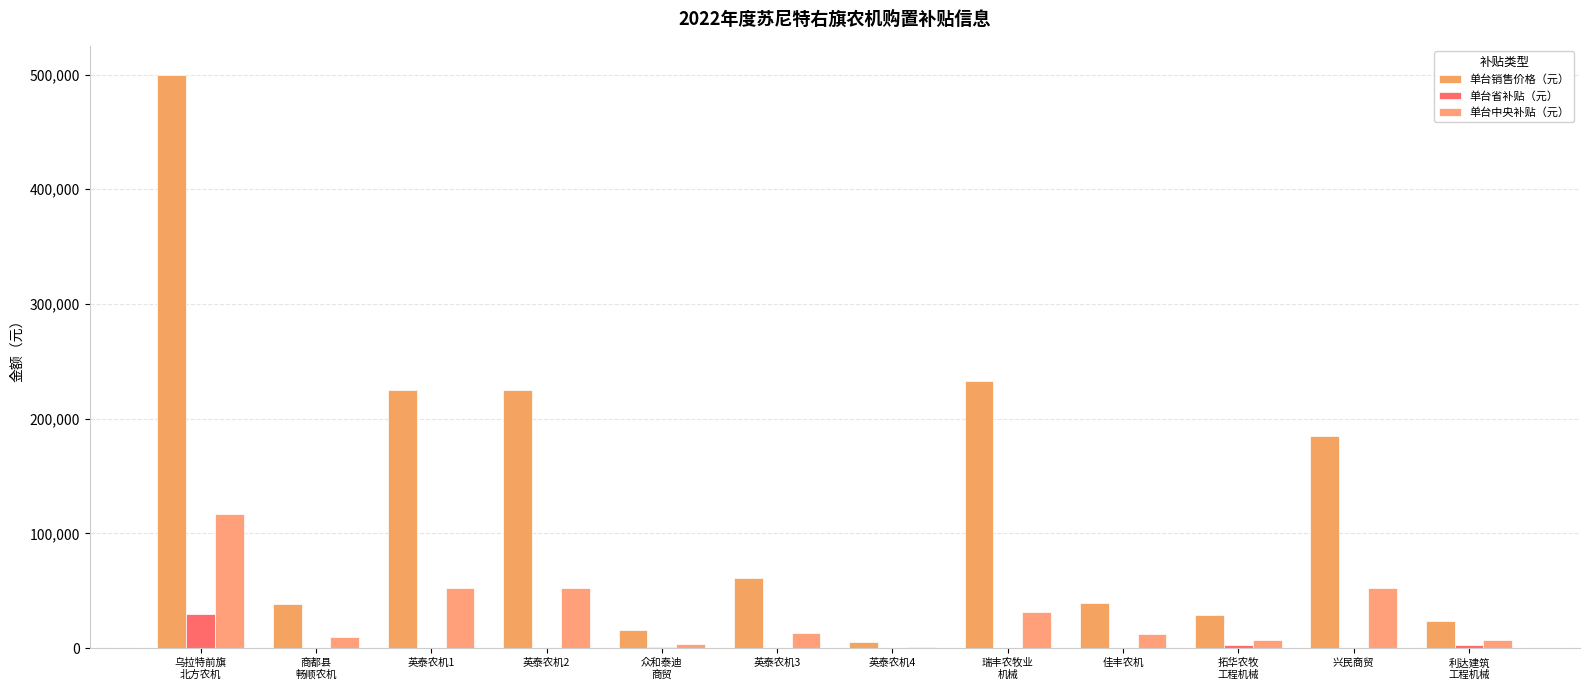

Which label corresponds to the largest value in the chart?

乌拉特前旗
北方农机